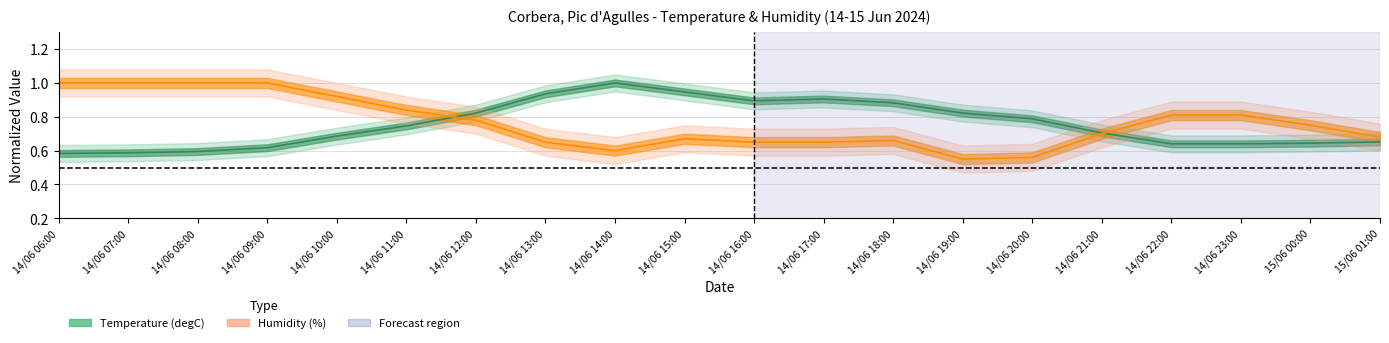

What is the difference between the highest and lowest values at 14/06 20:00?

0.2